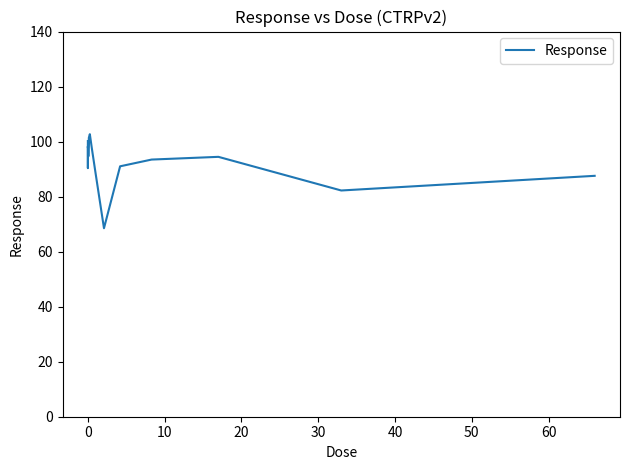

What is the minimum value shown in the chart?

68.5